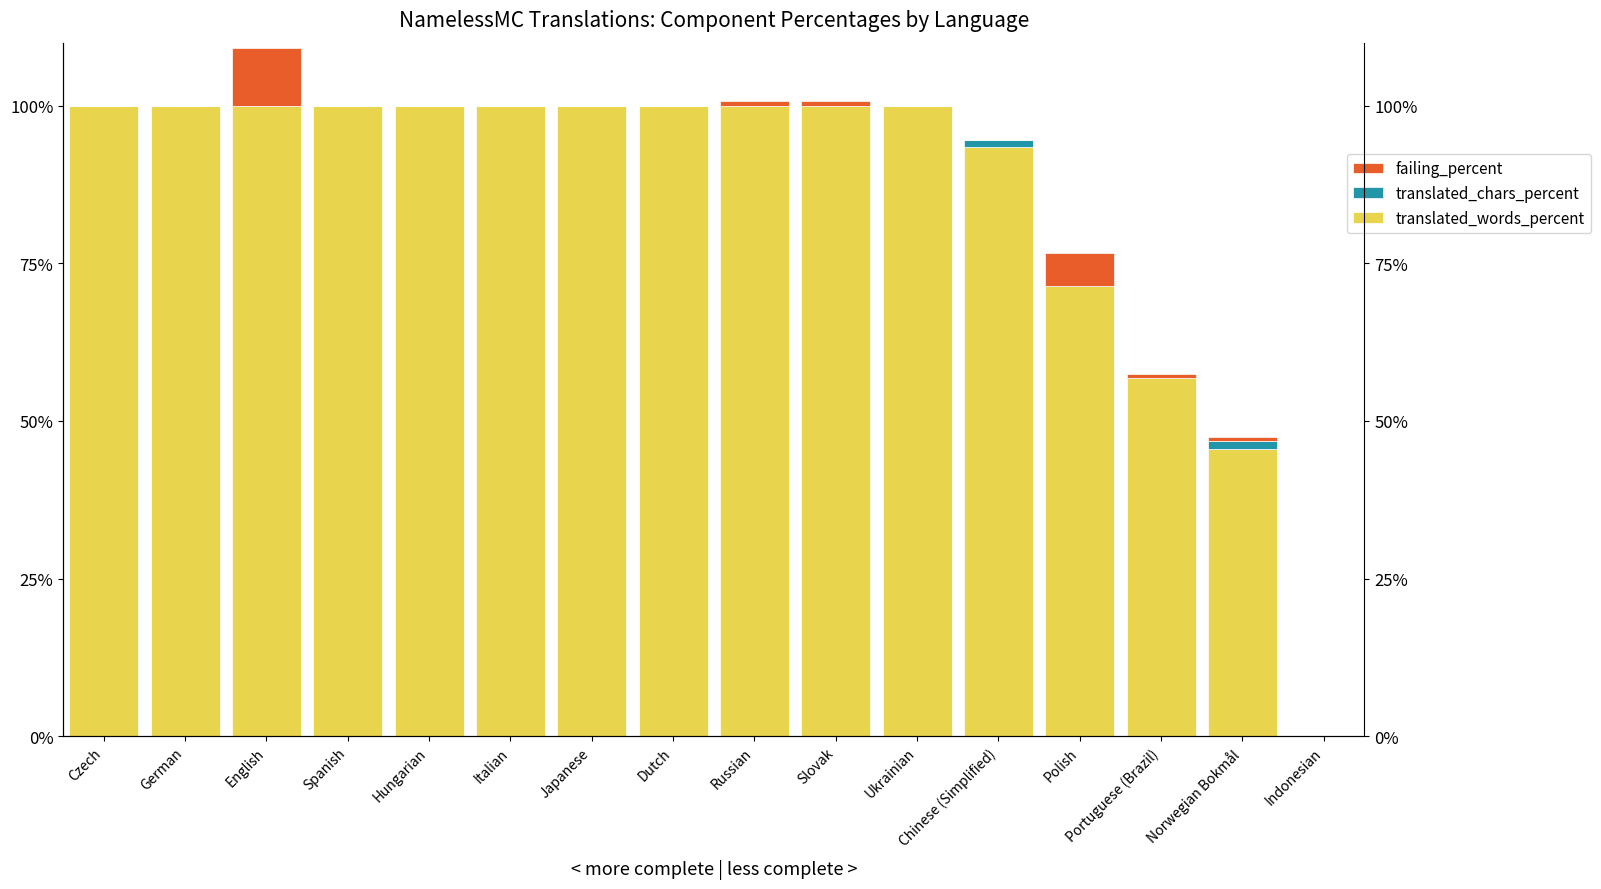

What is the label of the 3rd bar from the right?

Portuguese (Brazil)